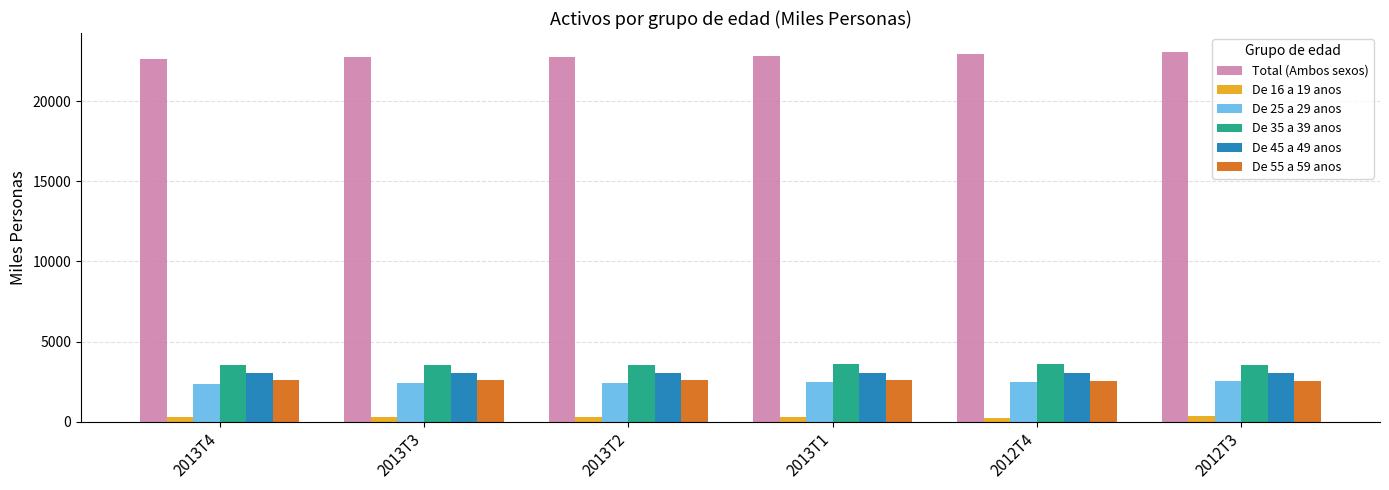

What position from the right is 2013T1?

3